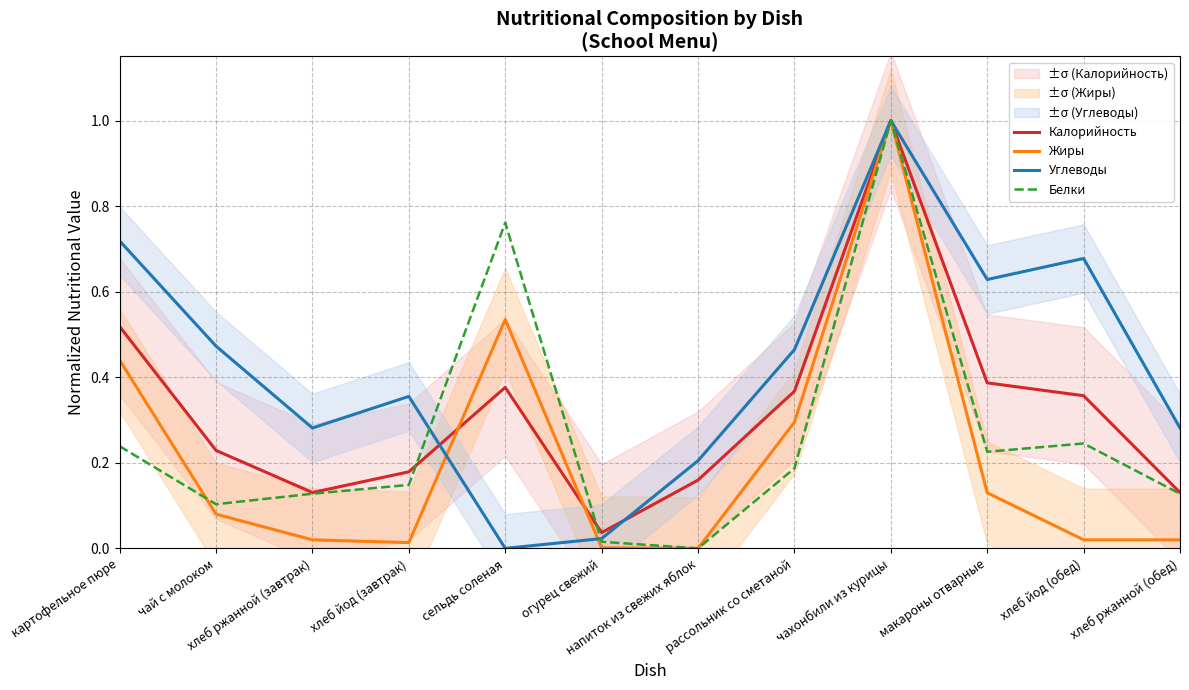

After their last crossing, which series has the higher values: Белки or Жиры?

Белки